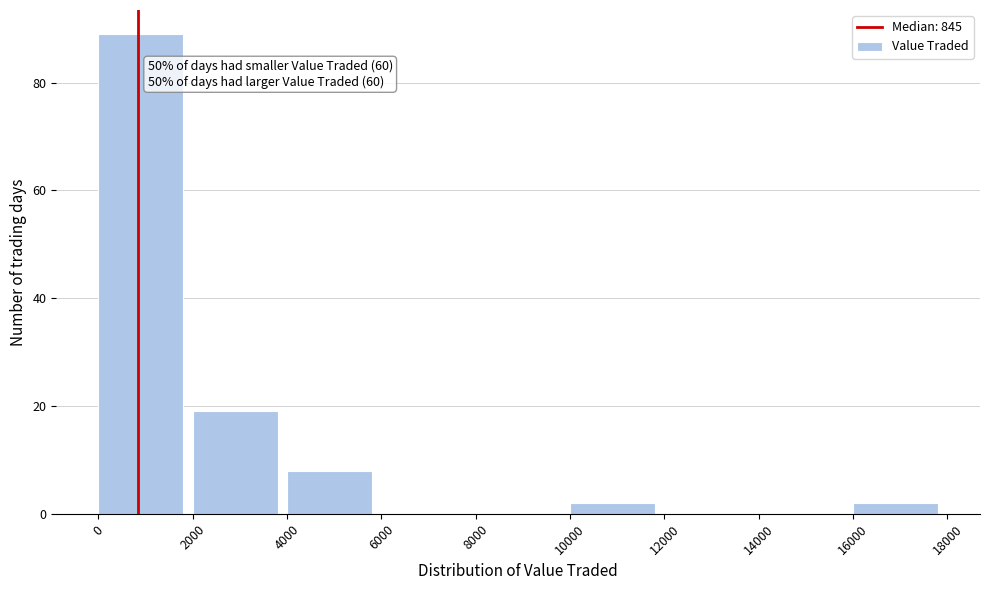

Over which range of the x-axis is the bar tallest?

0 to 2000